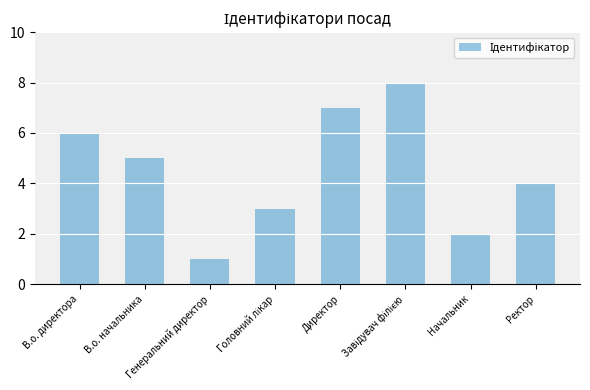

What is the difference between the maximum and second lowest values?

6